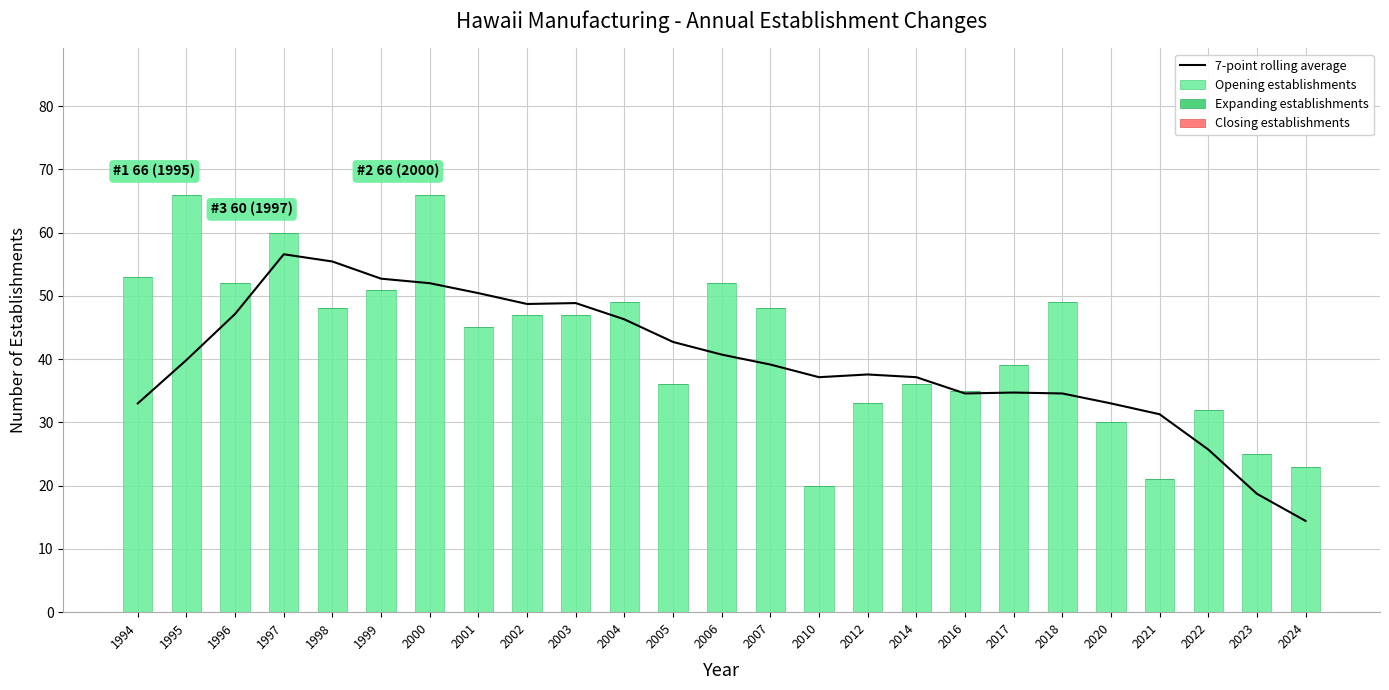

How many categories are shown in the chart?

25